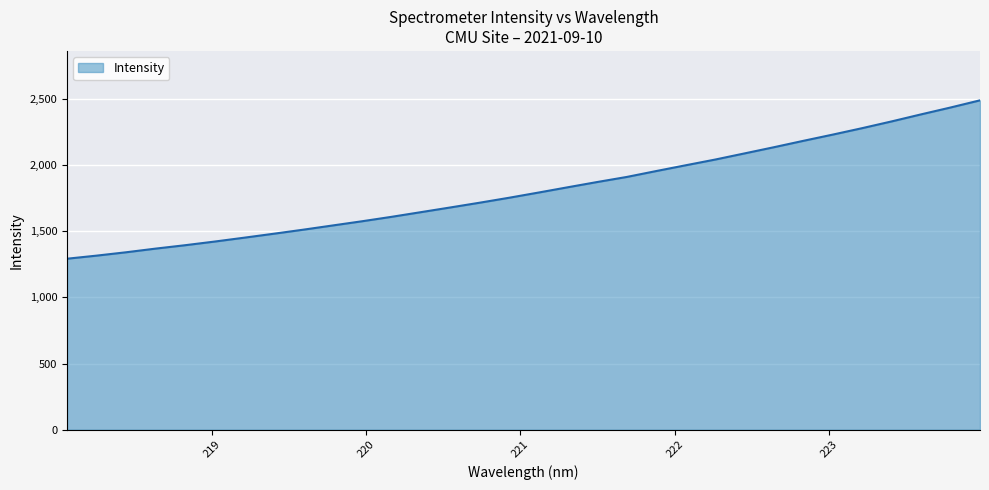

What is the minimum value shown in the chart?

1292.8